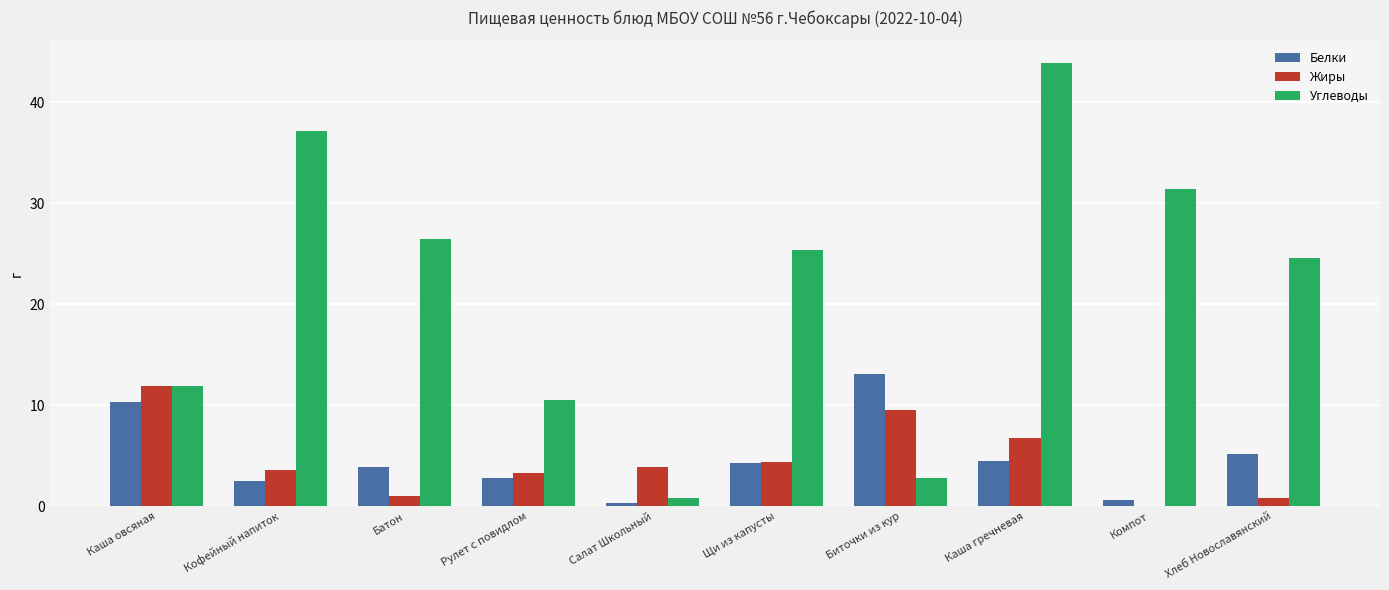

At which category is the sum across all series the highest?

Каша гречневая